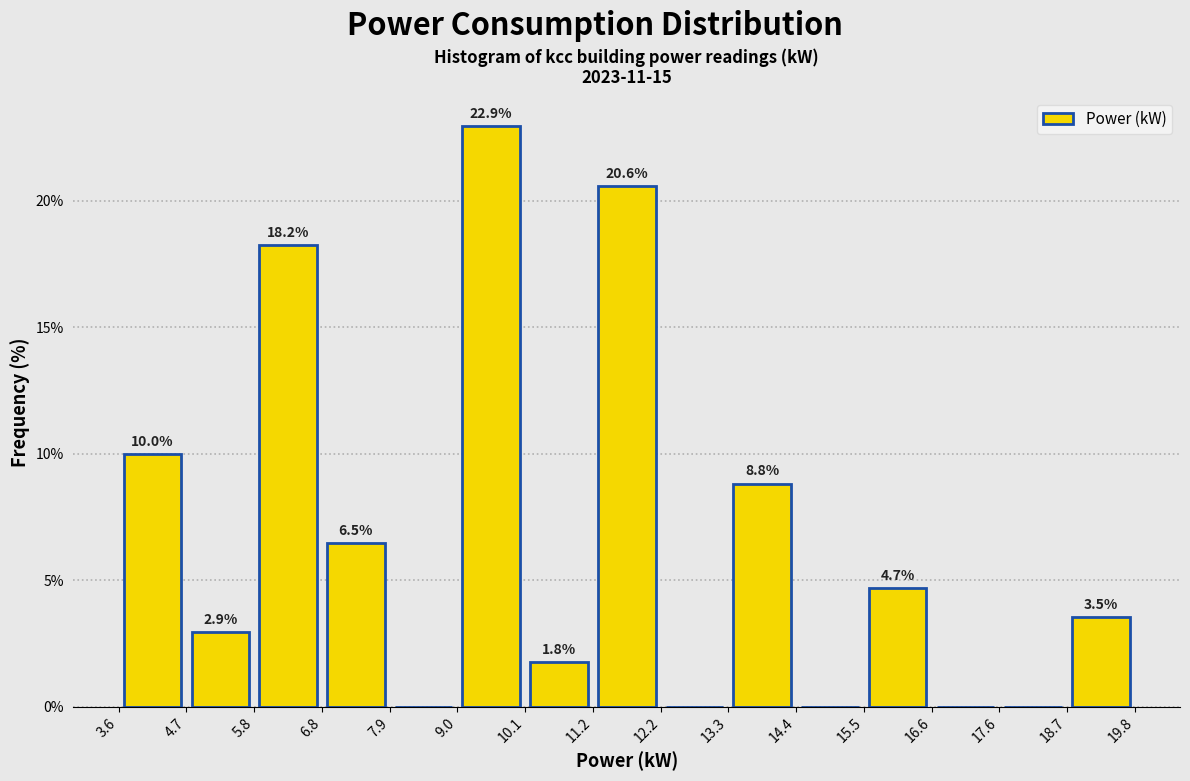

Over which range of the x-axis is the bar tallest?

9.0 to 10.1